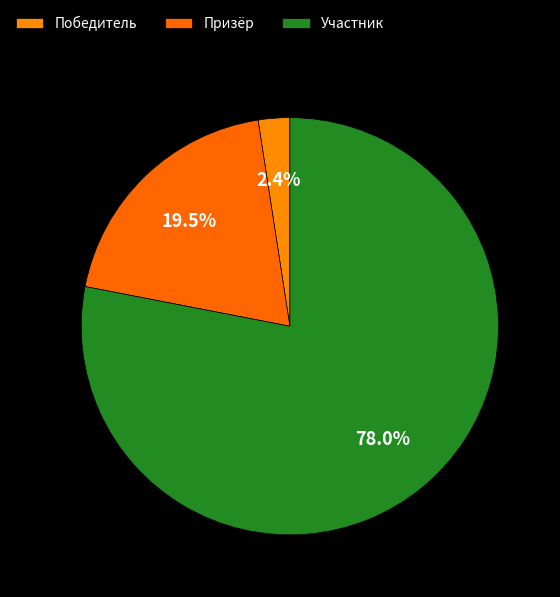

How much of the chart is everything except Участник?

22.0%